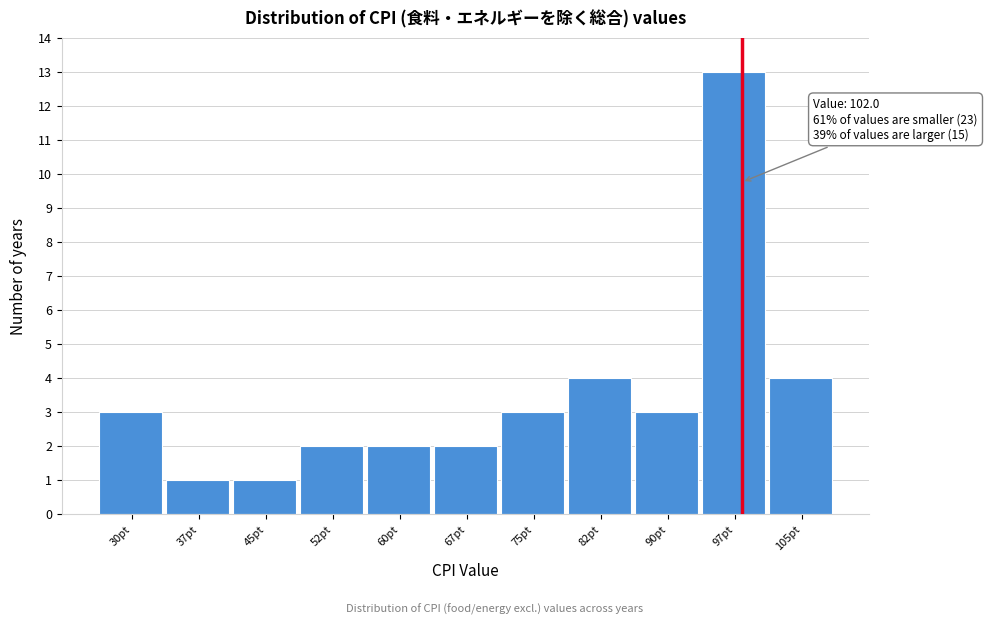

Reading right to left, what are all the values shown in this chart?

4	13	3	4	3	2	2	2	1	1	3